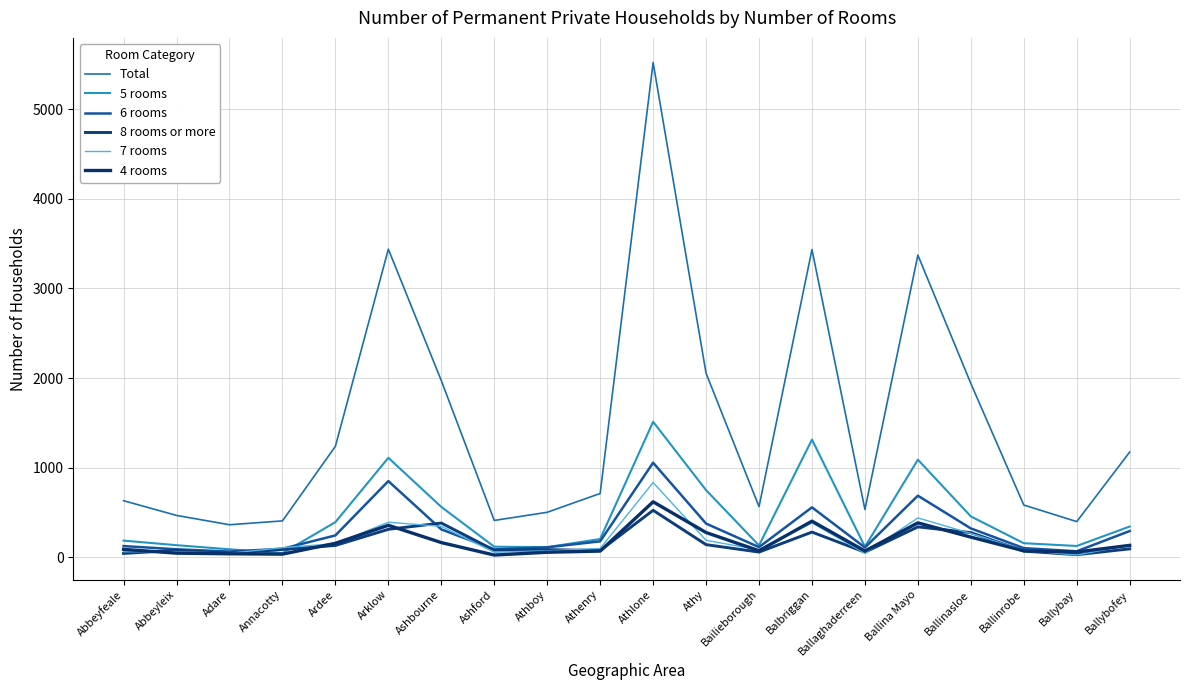

What is the maximum value for Total?

5520